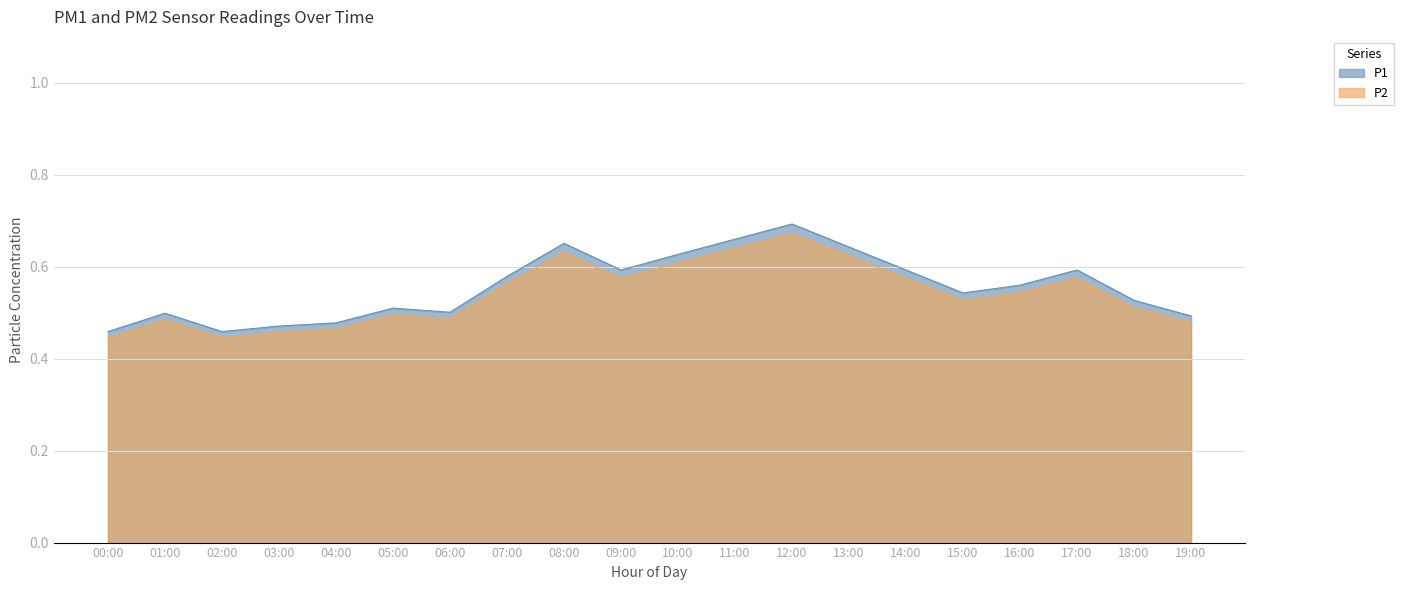

Which series has the largest total across all categories?

P1